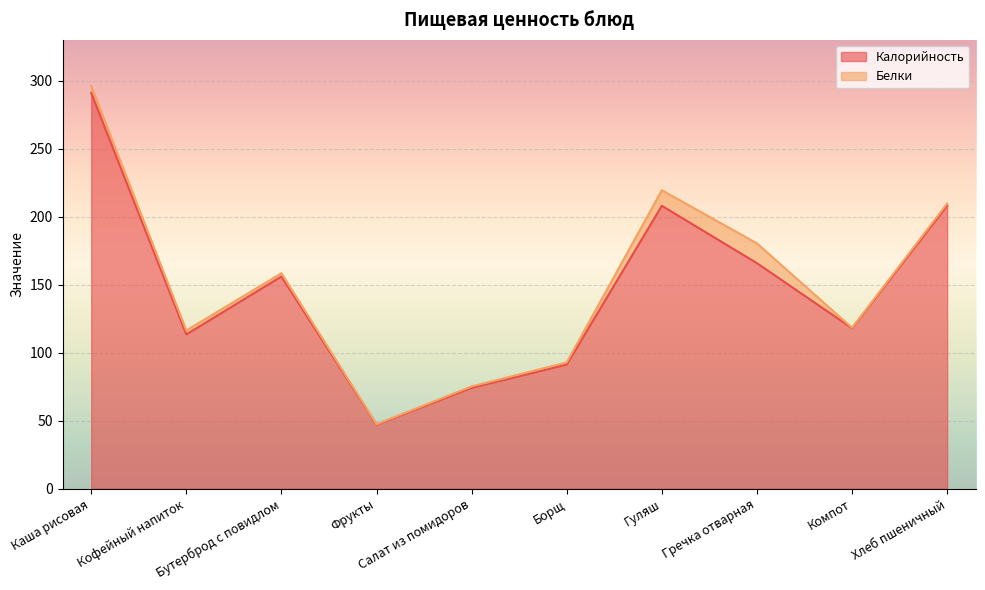

Count the number of categories in the chart.

10